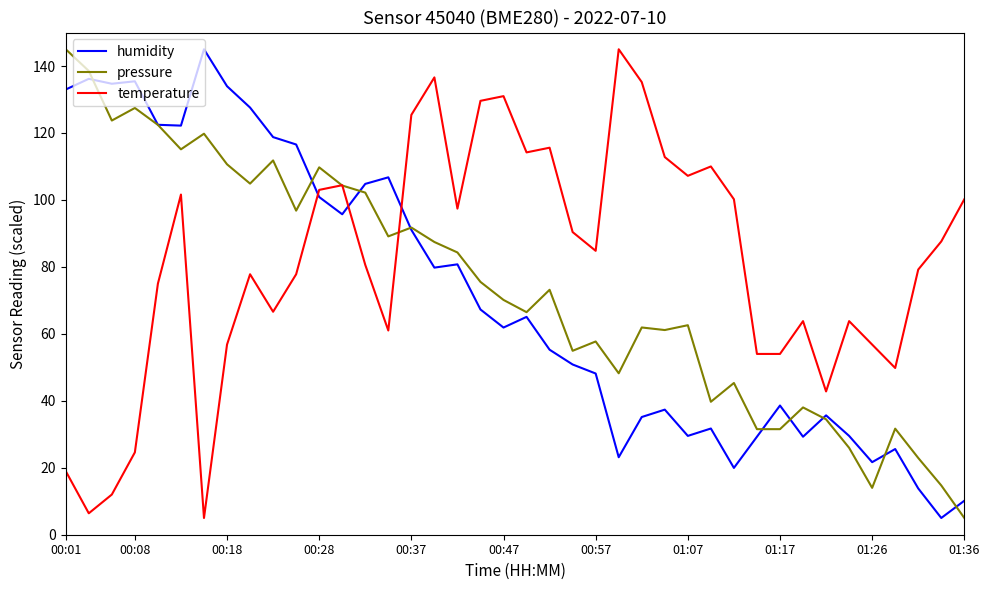

True or false: temperature and humidity intersect in this chart.

True